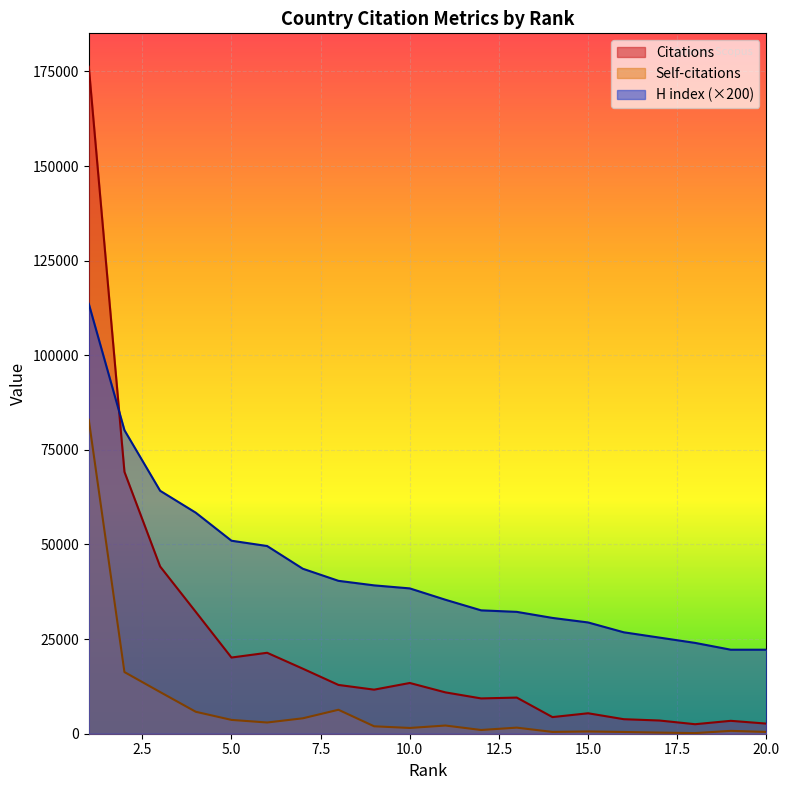

Reading right to left, transcribe all the data shown in this chart.

Citations: 2673	3409	2511	3491	3837	5406	4396	9552	9328	10924	13409	11645	12893	17190	21390	20132	32193	44189	69196	176253
Self-citations: 467	755	165	294	463	596	477	1607	988	2163	1523	1962	6331	4073	2961	3653	5798	11015	16292	82968
H index: 22200	22200	24000	25400	26800	29400	30600	32200	32600	35400	38400	39200	40400	43600	49600	51000	58400	64200	80200	113600